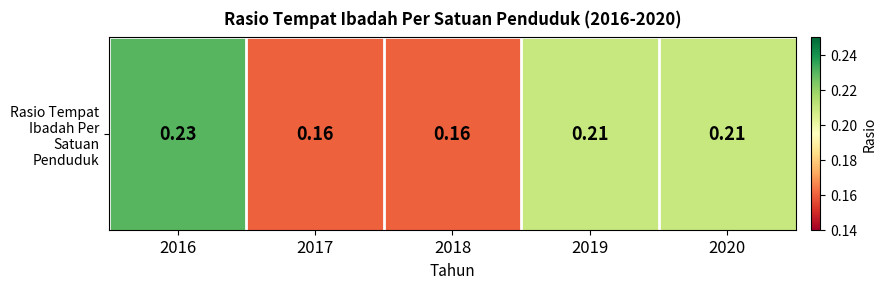

Count the values in the range 0 to 1.

5